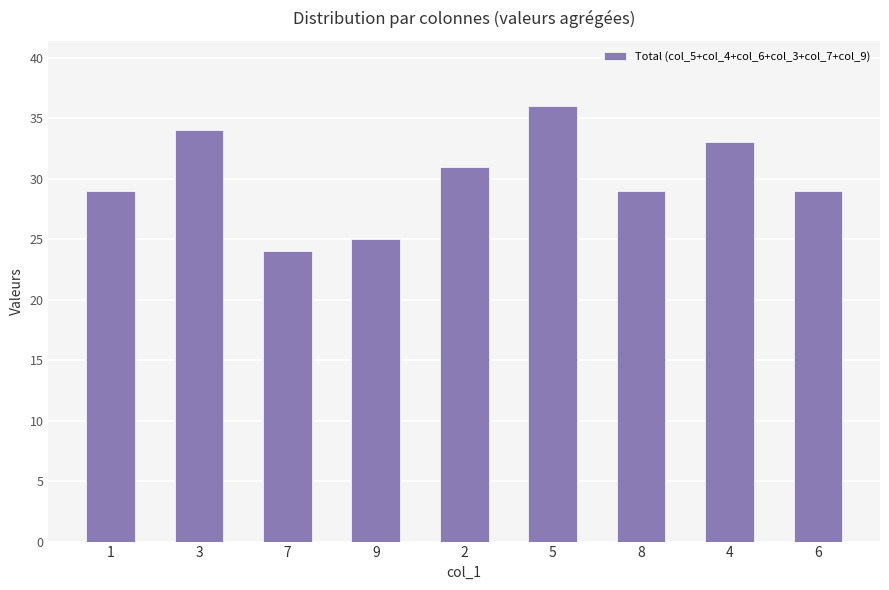

What is the difference between the second highest and second lowest values?

9